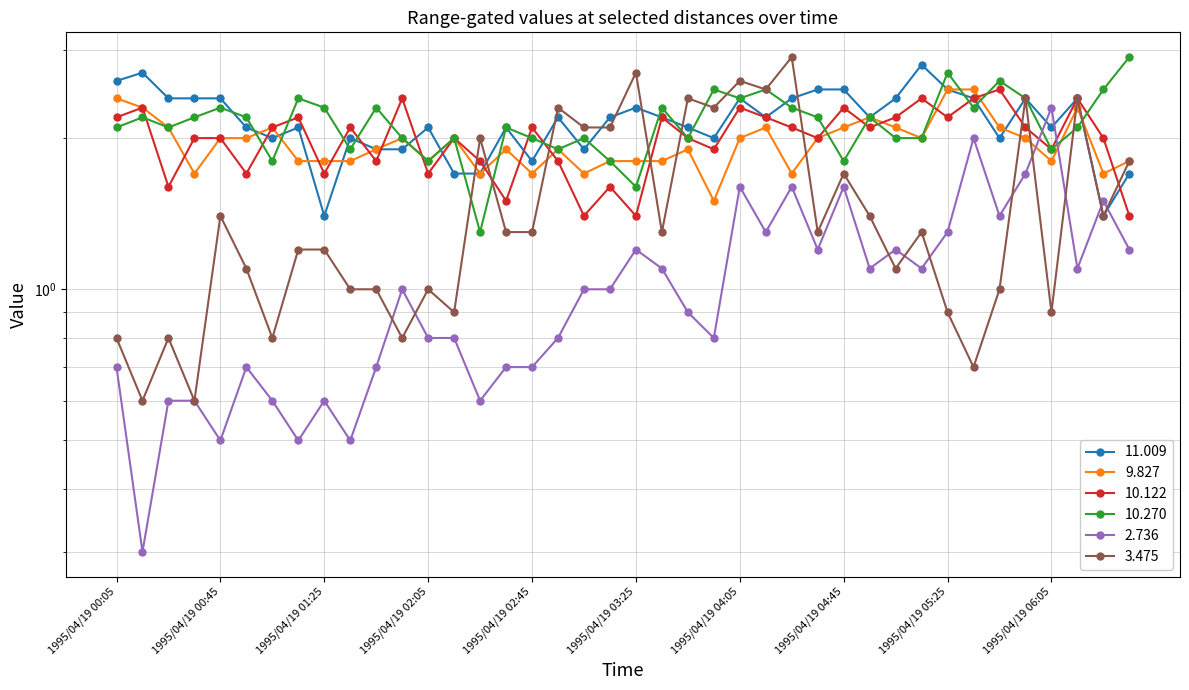

How many data points in 3.475 are less than 1?

10